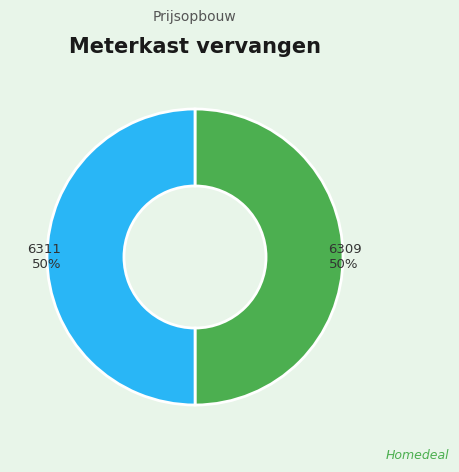

Is it true that 6309 is 50% of the pie?

True